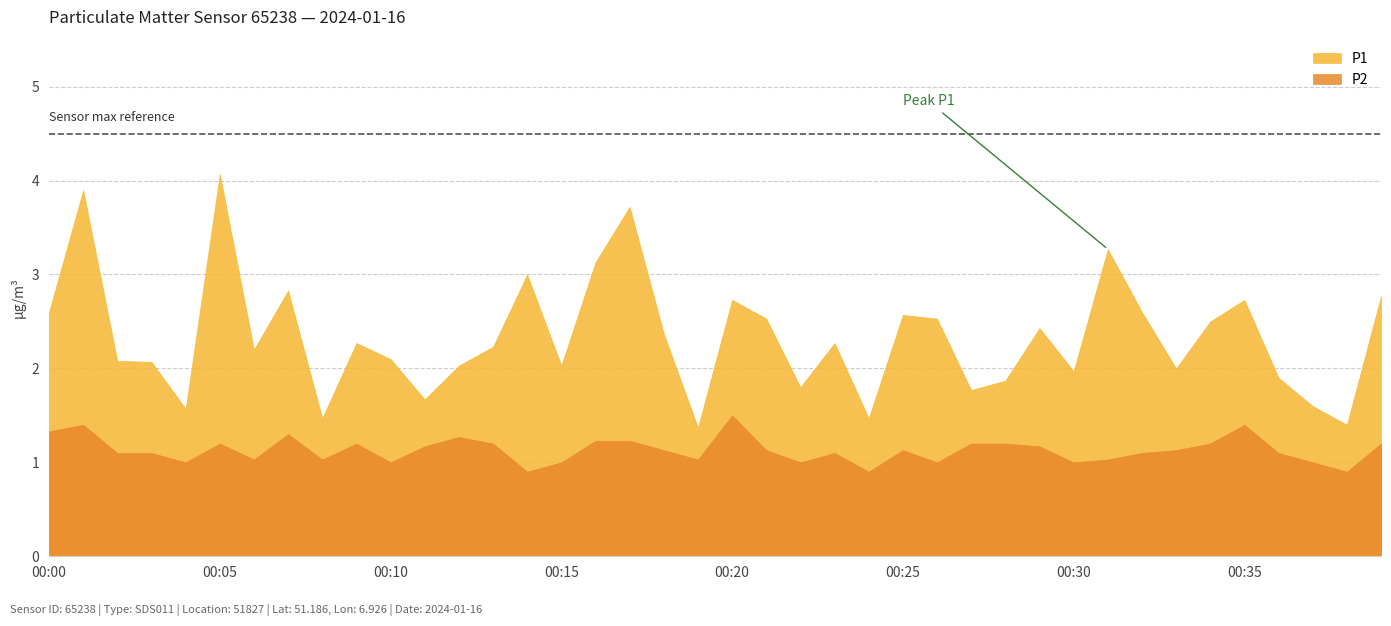

Reading left to right, what are all the values shown in this chart?

P1: 2.6	3.9	2.1	2.1	1.6	4.1	2.2	2.8	1.5	2.3	2.1	1.7	2.0	2.2	3.0	2.0	3.1	3.7	2.4	1.4	2.7	2.5	1.8	2.3	1.5	2.6	2.5	1.8	1.9	2.4	2.0	3.3	2.6	2.0	2.5	2.7	1.9	1.6	1.4	2.8
P2: 1.3	1.4	1.1	1.1	1.0	1.2	1.0	1.3	1.0	1.2	1.0	1.2	1.3	1.2	0.9	1.0	1.2	1.2	1.1	1.0	1.5	1.1	1.0	1.1	0.9	1.1	1.0	1.2	1.2	1.2	1.0	1.0	1.1	1.1	1.2	1.4	1.1	1.0	0.9	1.2